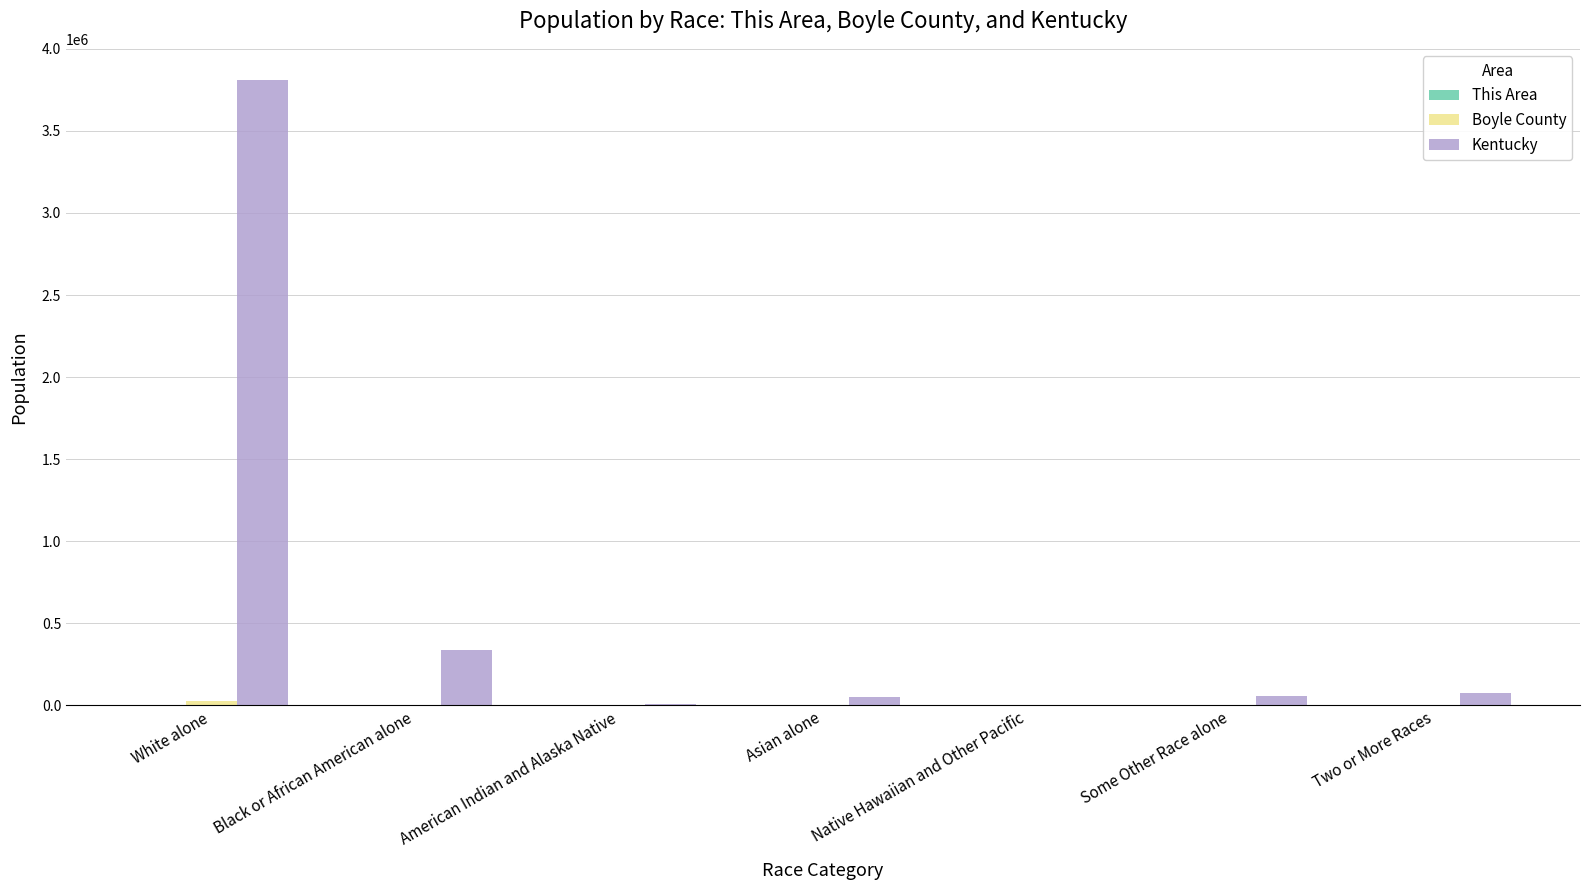

Is it true that Kentucky equals 337520 at Black or African American alone?

True